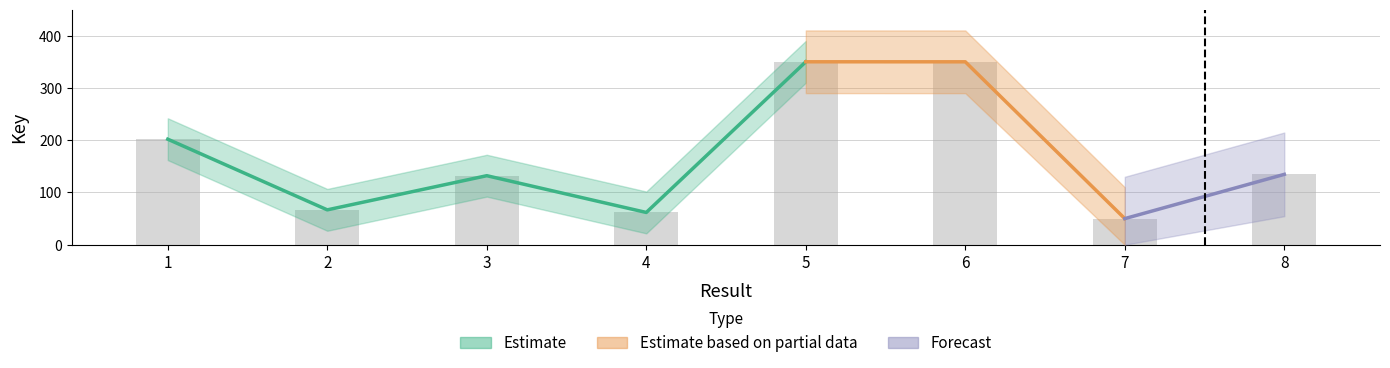

Reading right to left, list all the values displayed in this chart.

134.6	50.0	350.0	350.0	61.8	132.1	66.7	201.9